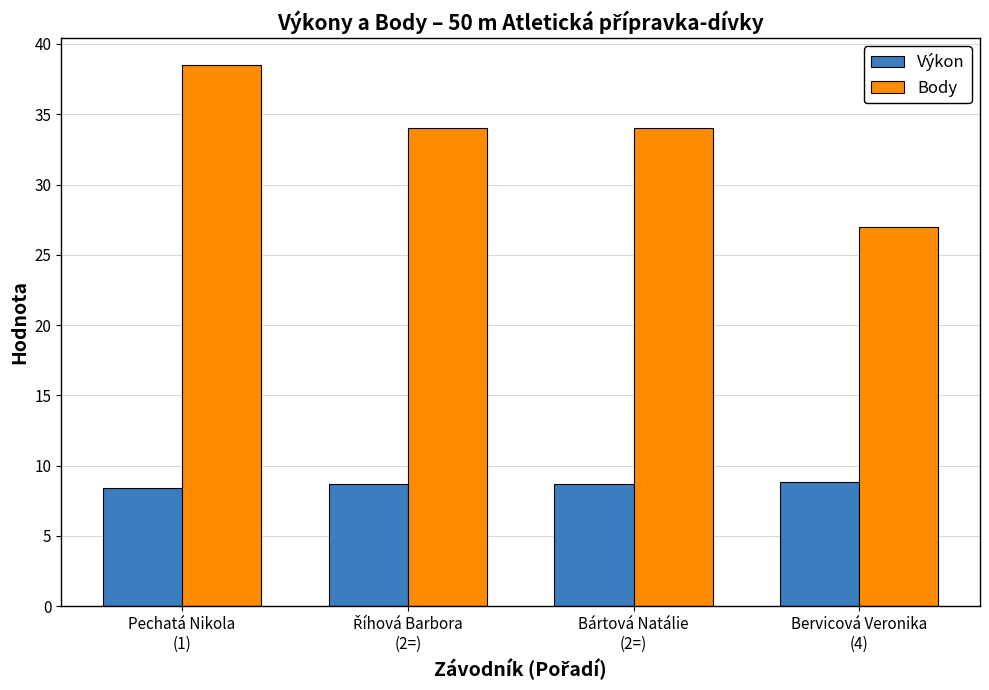

How many groups of bars are there?

4